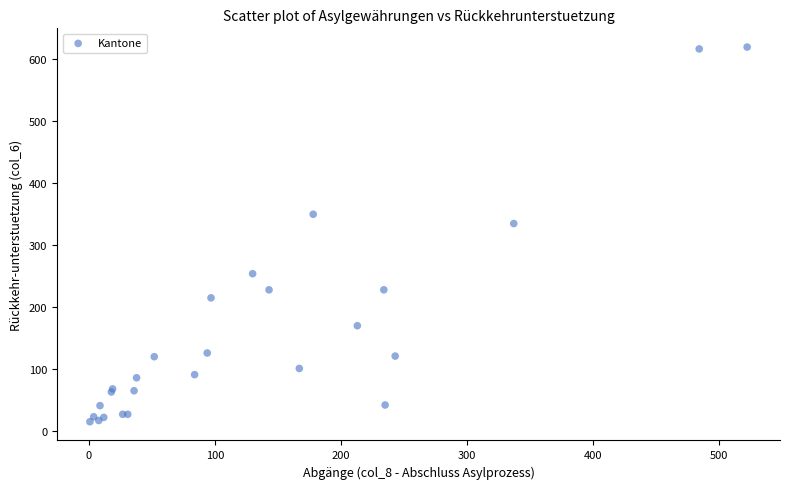

What Y value in the scatter plot is closest to 317?

335